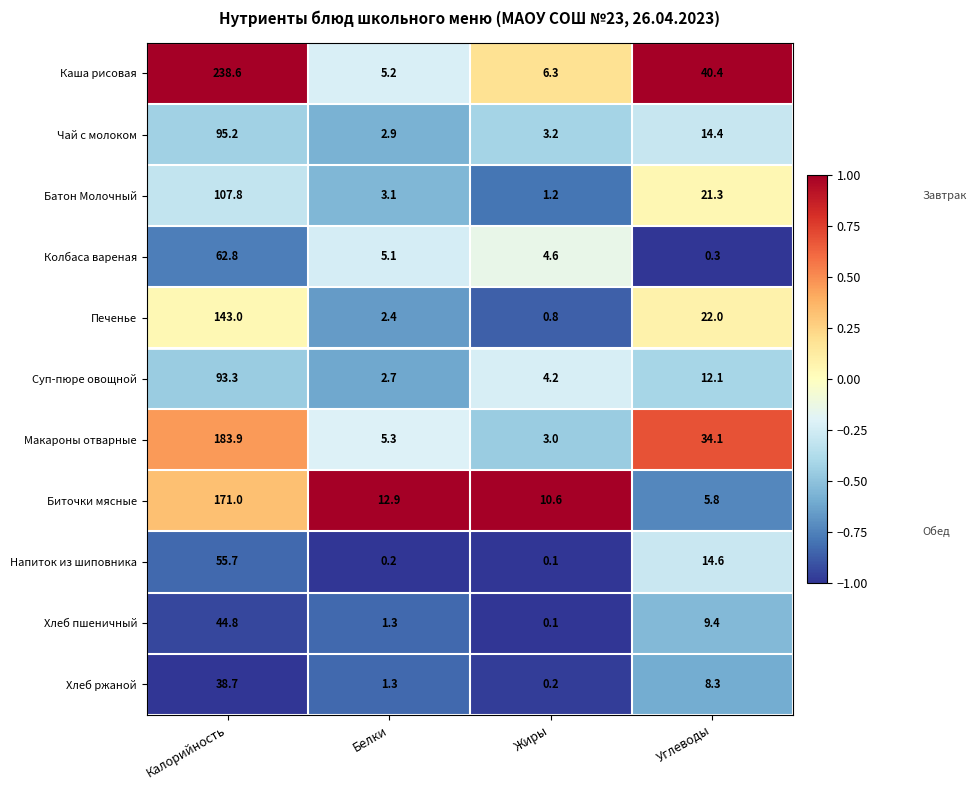

Between Жиры and Углеводы, which series saw the biggest shift?

Каша рисовая